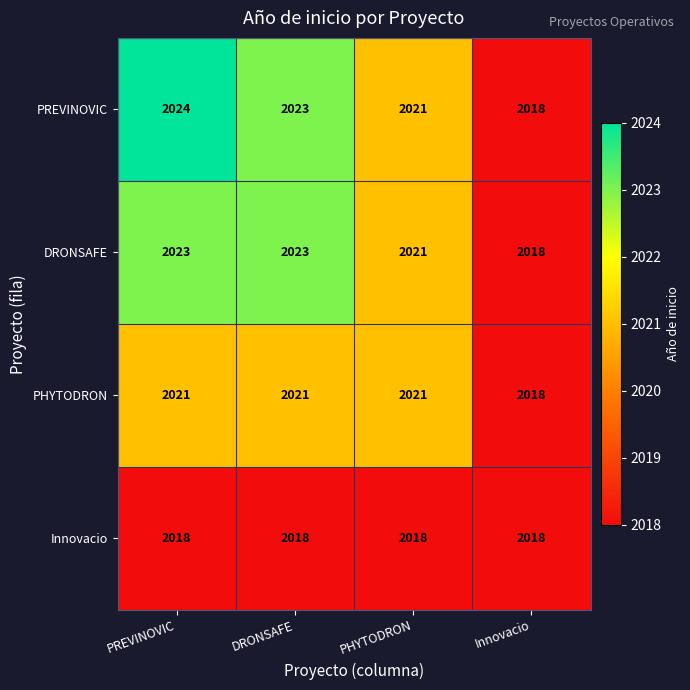

Count the number of data series in this chart.

4